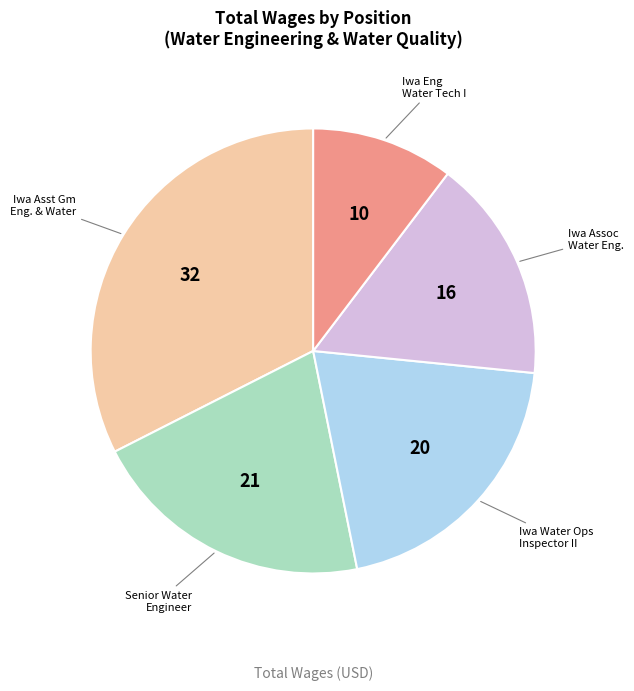

Is there any slice that represents more than half of the pie?

No